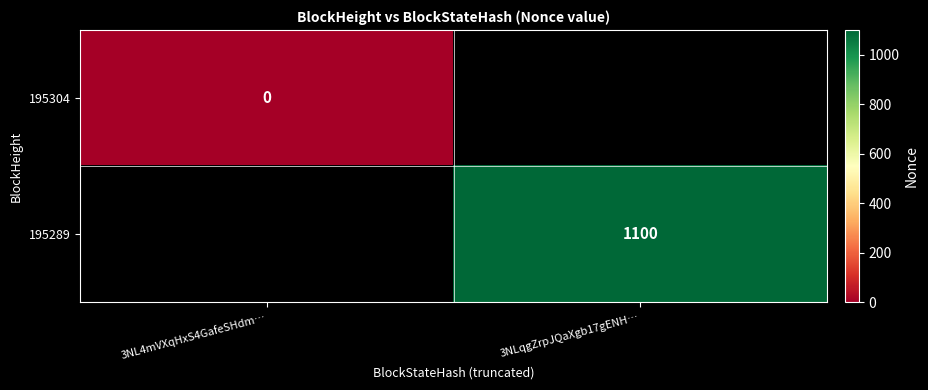

The 195289 series shows 1100 at 3NLqgZrpJQaXgb17gENH…. True or false?

True